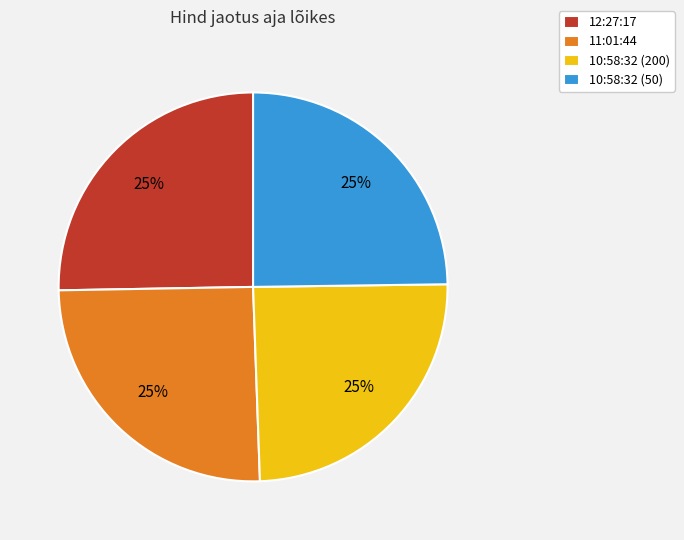

To the nearest percent, what is the combined percentage of 12:27:17 and 10:58:32 (50)?

50%